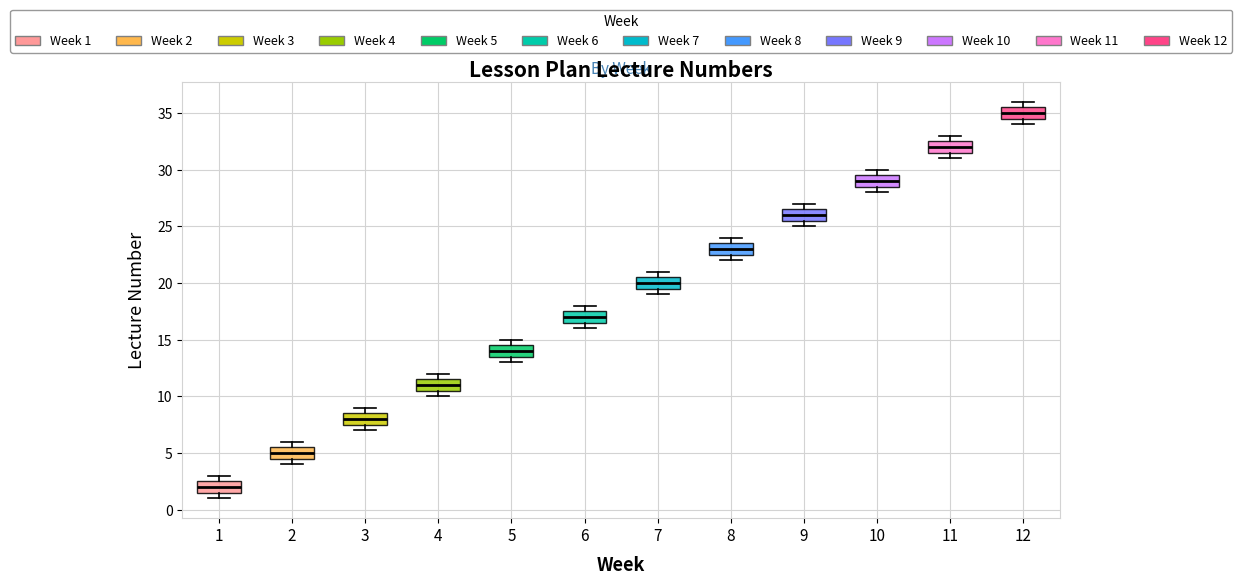

Reading left to right, transcribe this box plot: for each box, give where its median line is, the range the box spans, and where its two whiskers end, as read against the y-axis. The values are not printed on the chart, so give them approximately, as read against the axis.

1: median 2.0, box 1.5 to 2.5, whiskers 1.0 to 3.0
2: median 5.0, box 4.5 to 5.5, whiskers 4.0 to 6.0
3: median 8.0, box 7.5 to 8.5, whiskers 7.0 to 9.0
4: median 11.0, box 10.5 to 11.5, whiskers 10.0 to 12.0
5: median 14.0, box 13.5 to 14.5, whiskers 13.0 to 15.0
6: median 17.0, box 16.5 to 17.5, whiskers 16.0 to 18.0
7: median 20.0, box 19.5 to 20.5, whiskers 19.0 to 21.0
8: median 23.0, box 22.5 to 23.5, whiskers 22.0 to 24.0
9: median 26.0, box 25.5 to 26.5, whiskers 25.0 to 27.0
10: median 29.0, box 28.5 to 29.5, whiskers 28.0 to 30.0
11: median 32.0, box 31.5 to 32.5, whiskers 31.0 to 33.0
12: median 35.0, box 34.5 to 35.5, whiskers 34.0 to 36.0